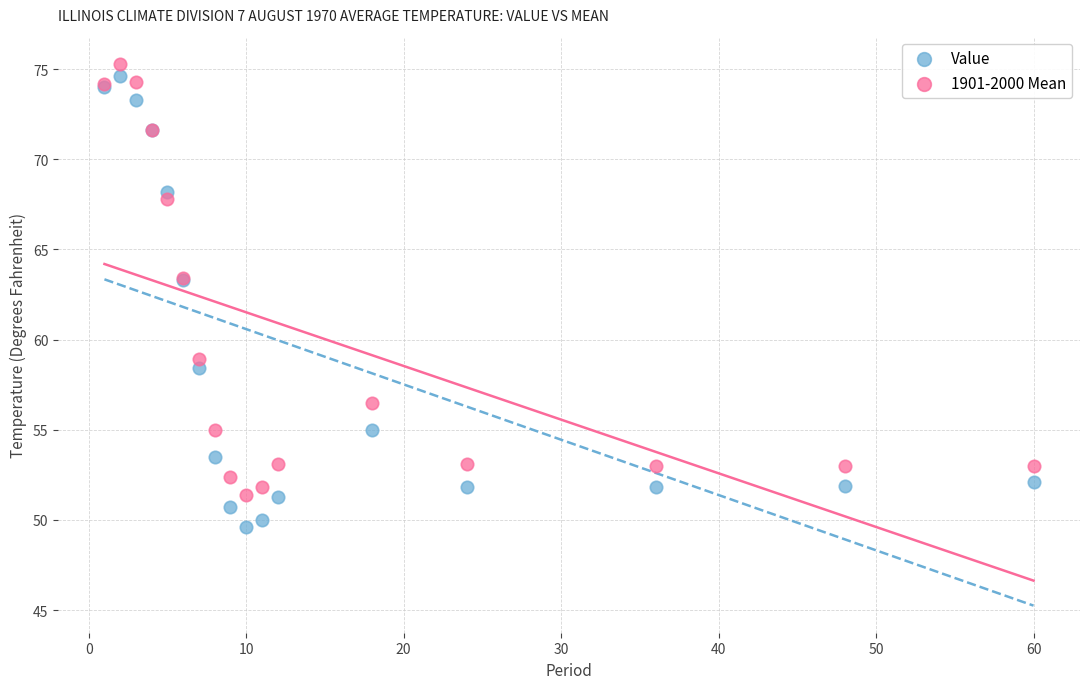

What are all the series names shown in the legend?

Value, 1901-2000 Mean